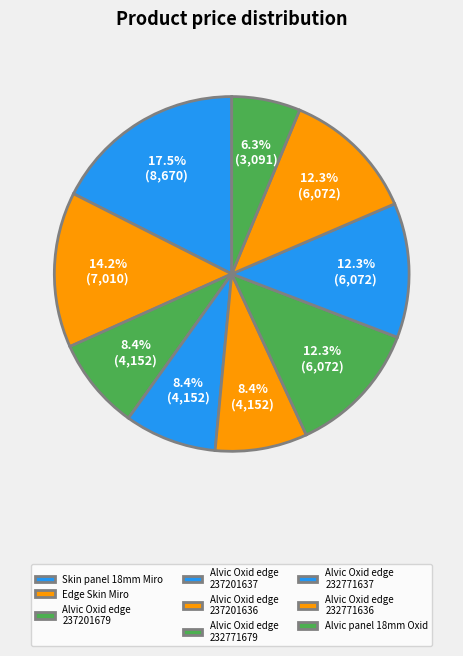

How many slices are in this pie chart?

9